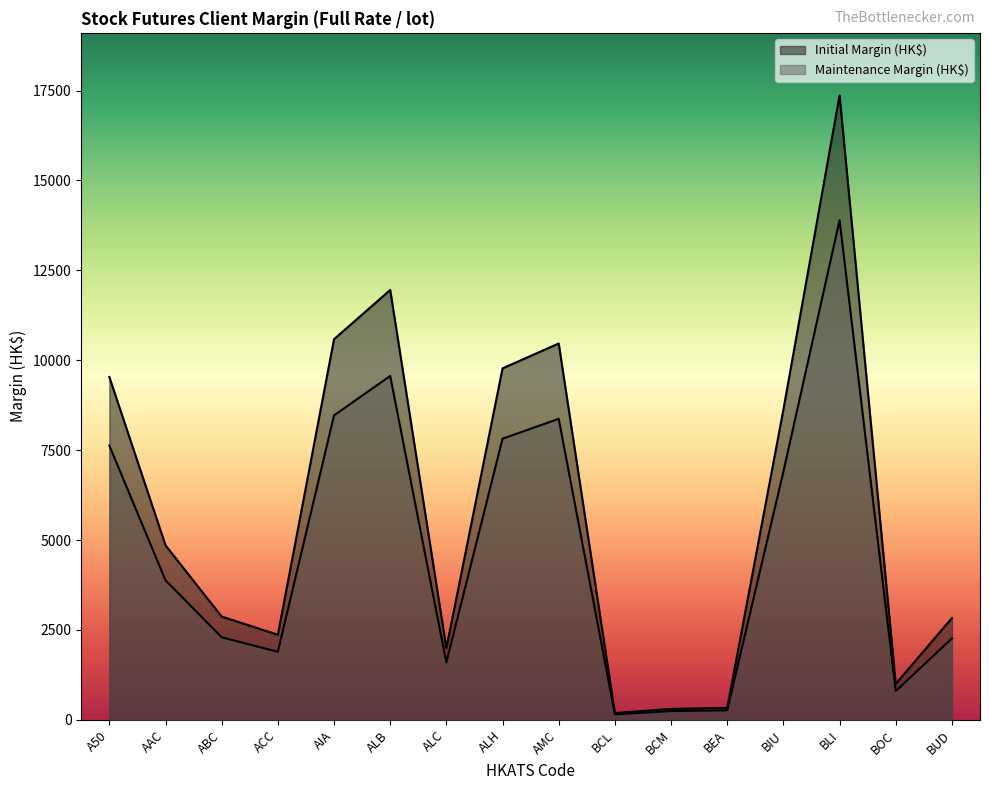

What is the sum of the Initial Margin (HK$) values at BCL and BLI?

17560